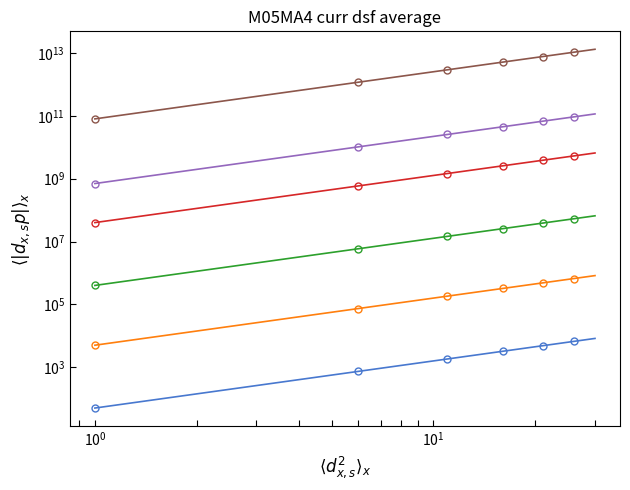

Between $\mathdefault{10^{0}}$ and $\mathdefault{10^{1}}$, which series saw the biggest shift?

Series 6 (col_1=1, col_50=0)